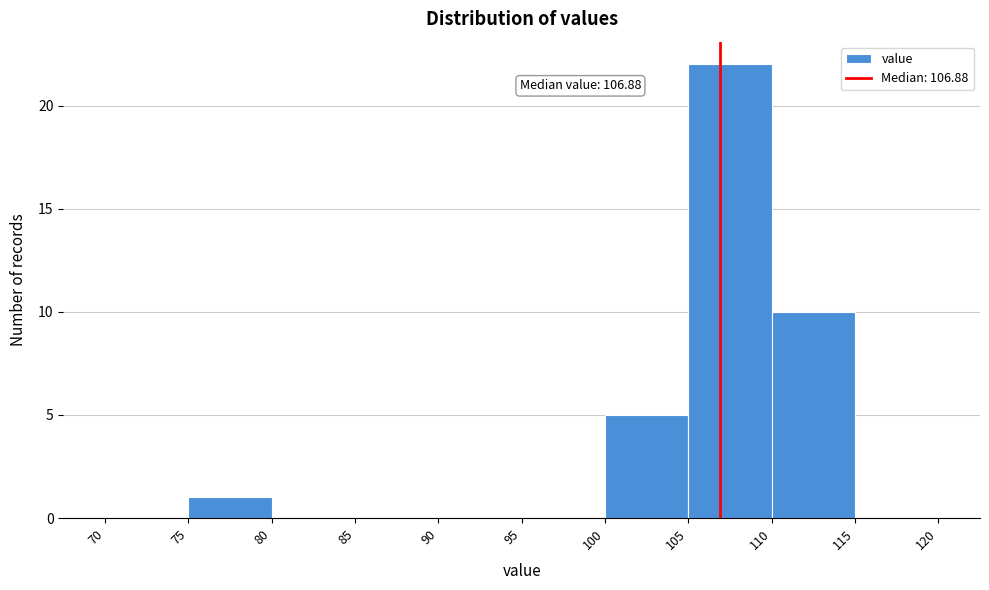

Which range on the x-axis has the tallest bar?

105 to 110